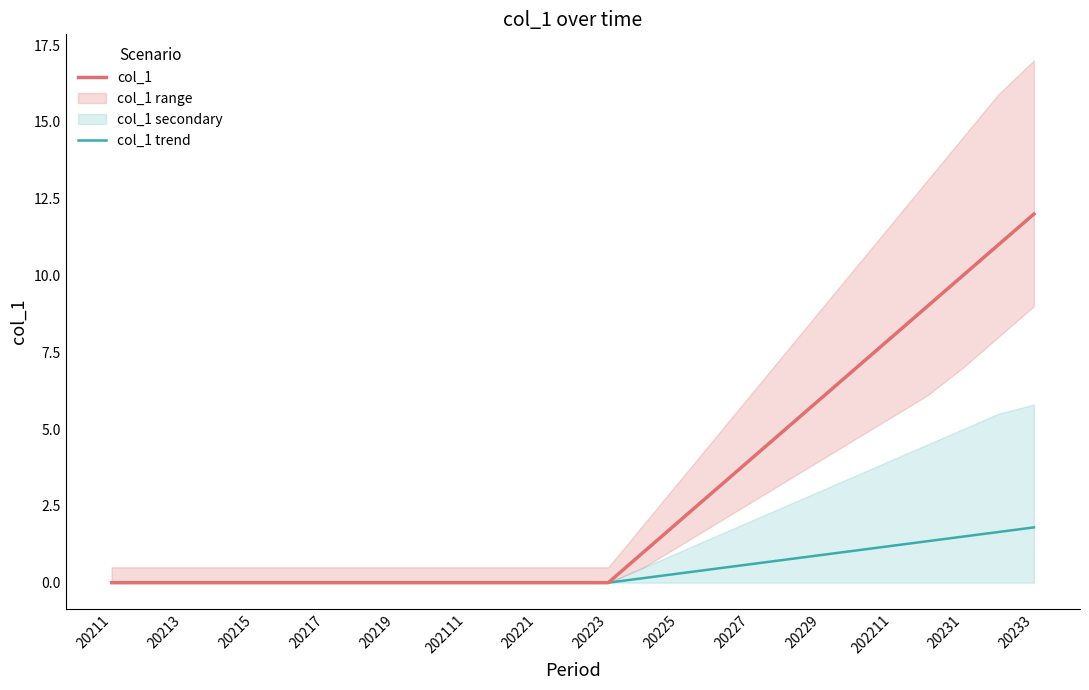

What is the maximum value for col_1?

12.0